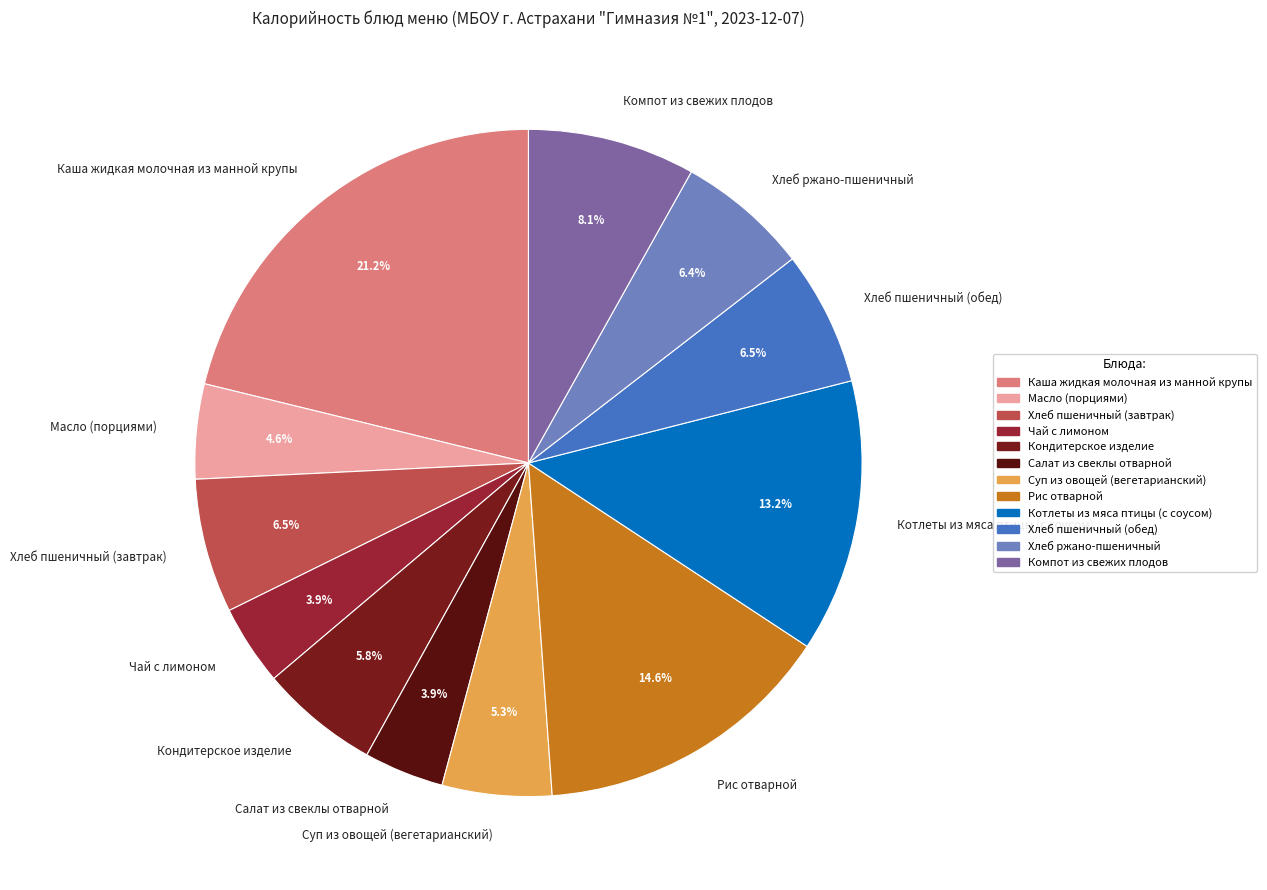

Is there any slice that represents more than half of the pie?

No